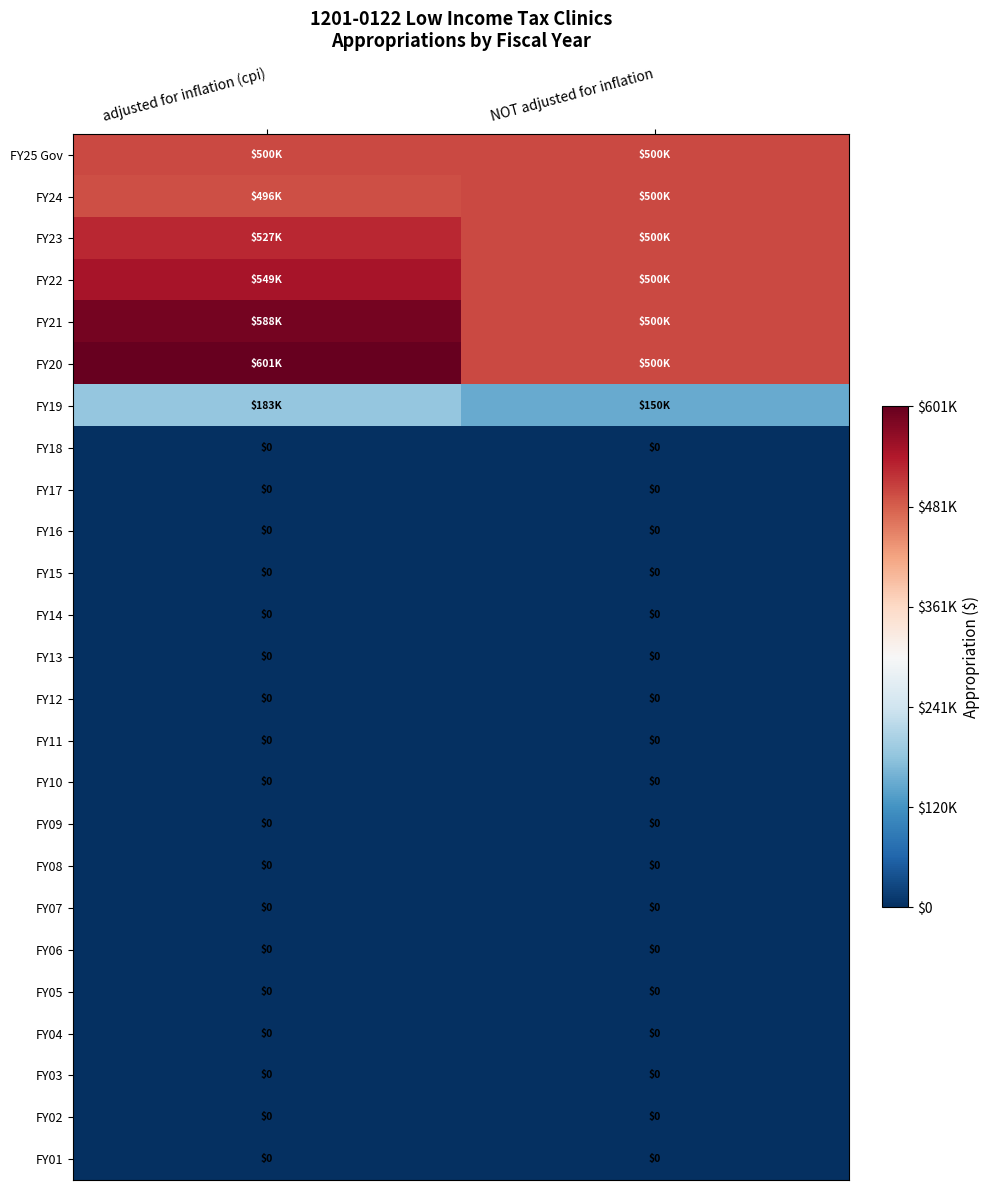

What is the difference between the FY19 values at adjusted for inflation (cpi) and NOT adjusted for inflation?

33251